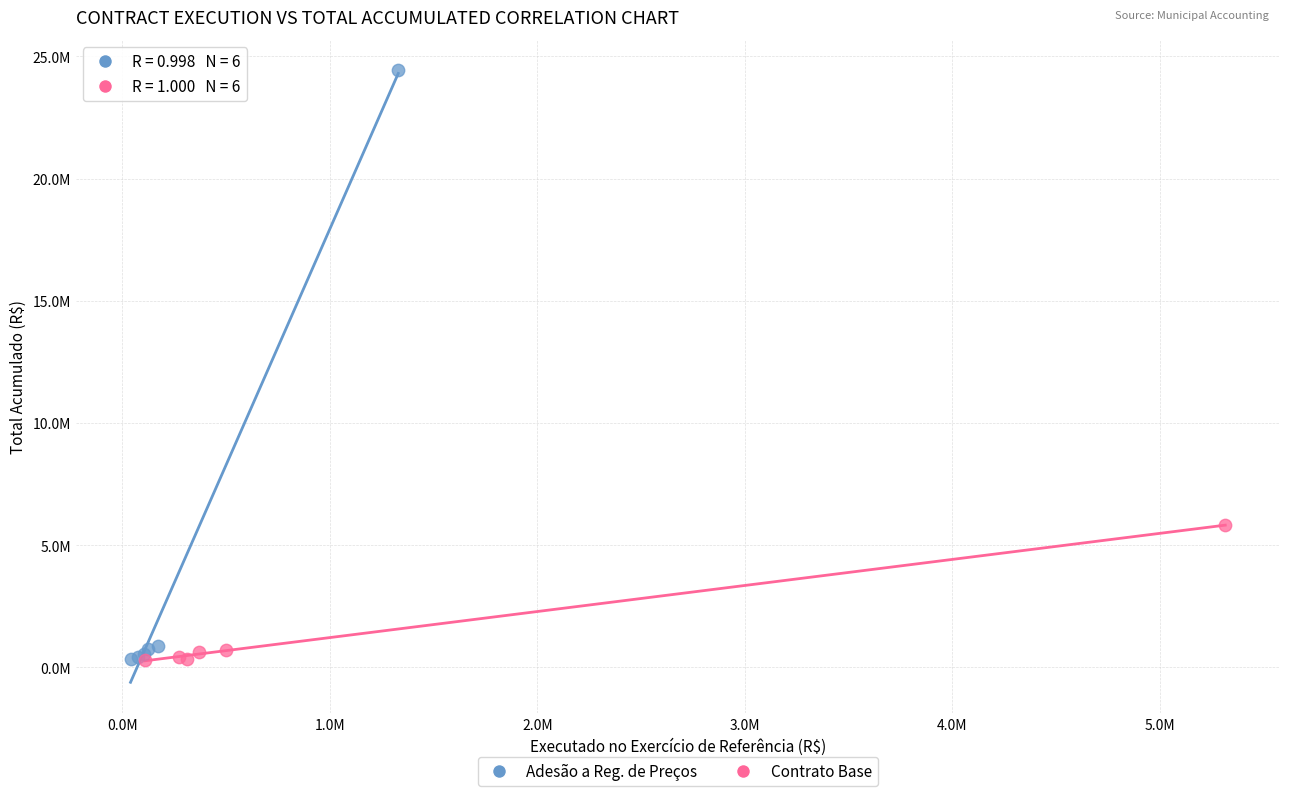

Which series has the largest Y range (max minus min)?

Adesão a Reg. de Preços